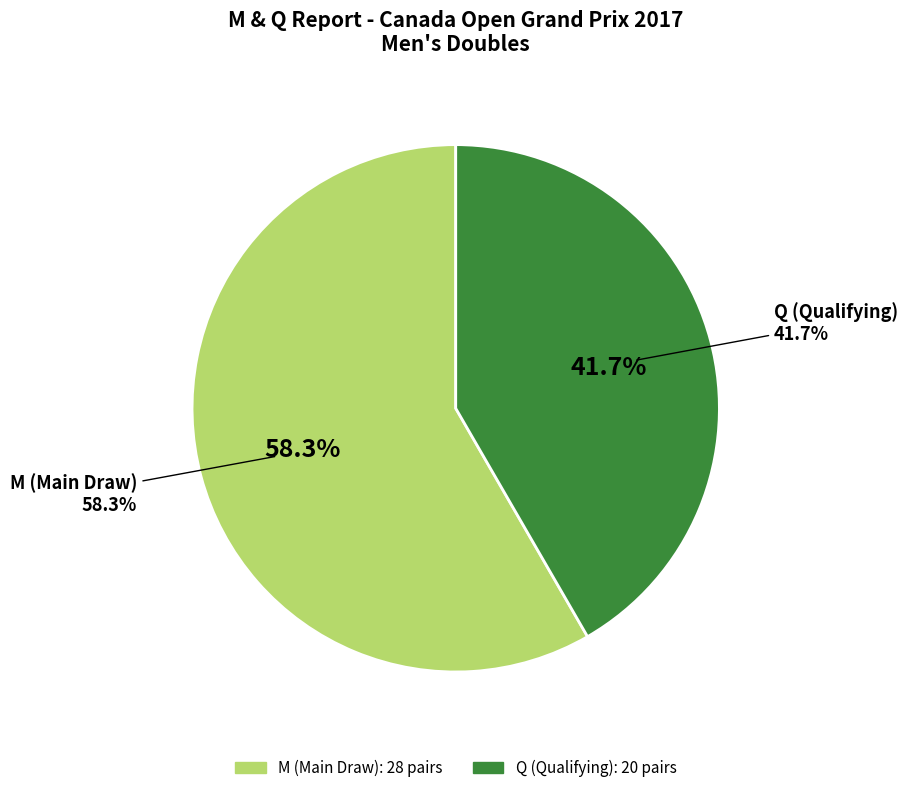

Is there any slice that represents more than half of the pie?

Yes